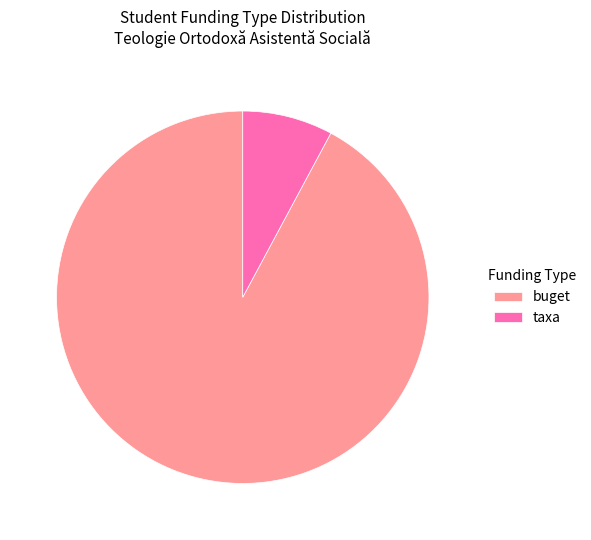

Which has a higher value, buget or taxa?

buget